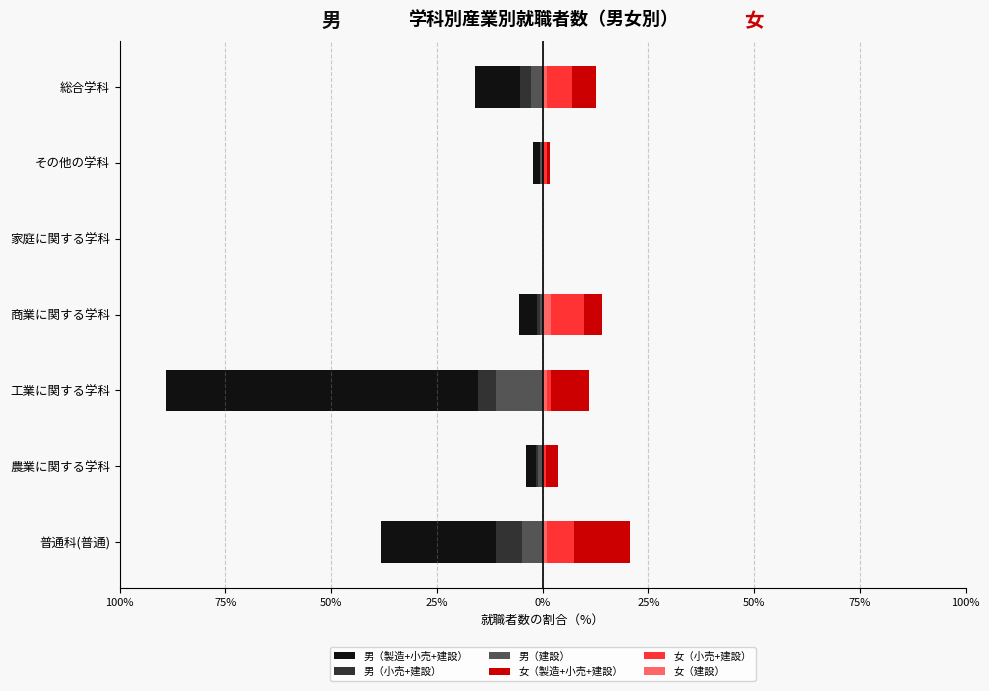

At how many categories does at least one series exceed -87?

7